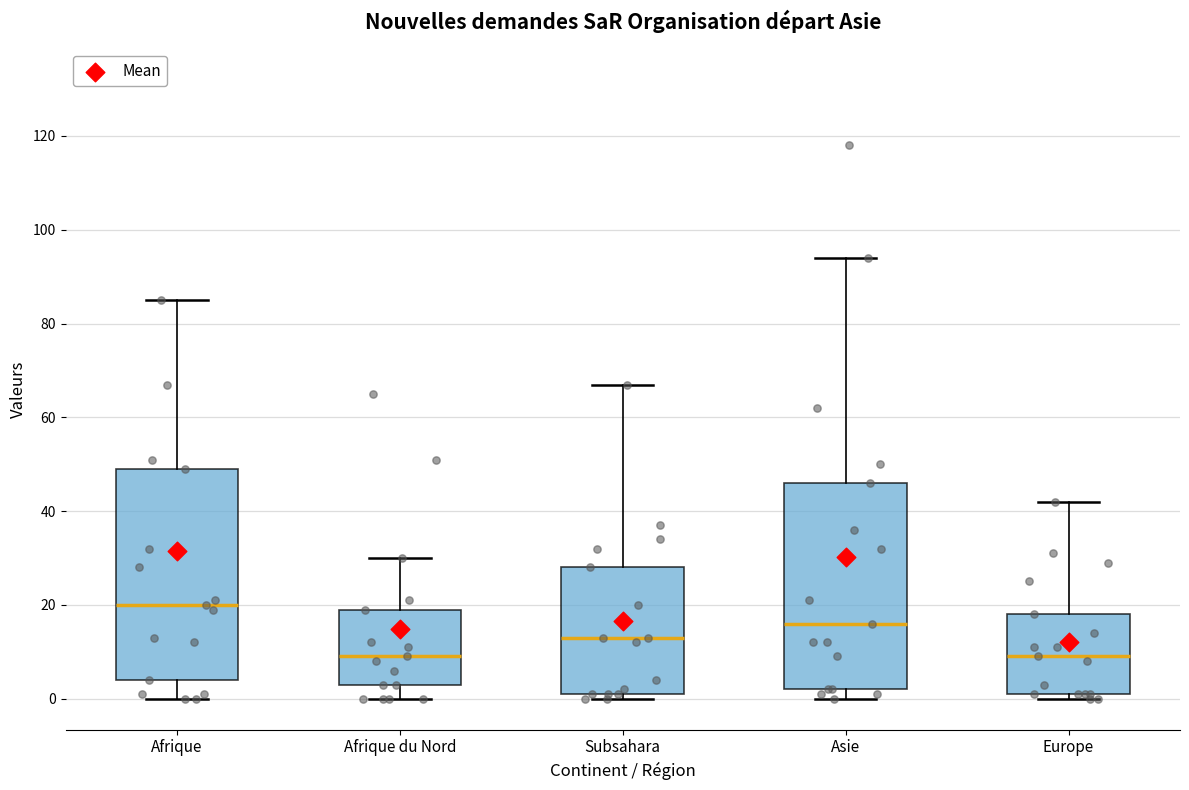

Reading left to right, read every box against the y-axis: the position of its median line, the range the box covers, and the ends of its whiskers. The values are not printed on the chart, so give them approximately, as read against the axis.

Afrique: median 20, box 4 to 50, whiskers 0 to 86
Afrique du Nord: median 10, box 4 to 20, whiskers 0 to 30
Subsahara: median 14, box 2 to 28, whiskers 0 to 68
Asie: median 16, box 2 to 46, whiskers 0 to 94
Europe: median 10, box 2 to 18, whiskers 0 to 42